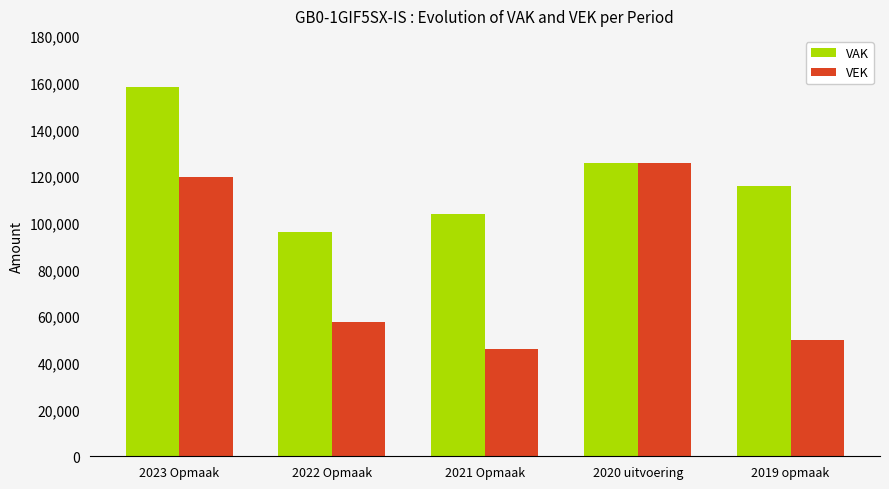

Where is VEK nearest to the value 85714?

2022 Opmaak